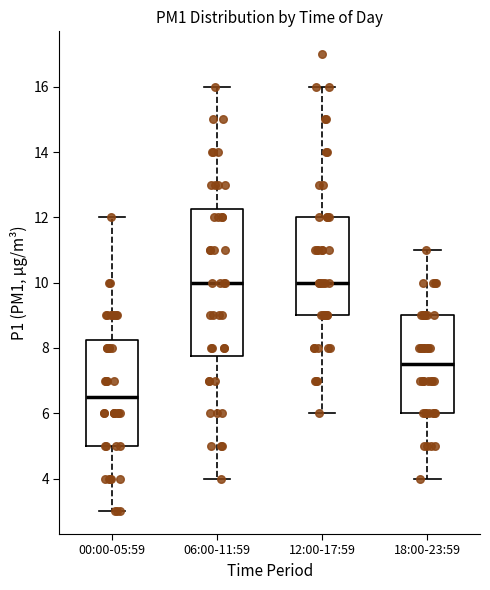

Reading left to right, transcribe this box plot: for each box, give where its median line is, the range the box spans, and where its two whiskers end, as read against the y-axis. The values are not printed on the chart, so give them approximately, as read against the axis.

00:00-05:59: median 6.6, box 5.0 to 8.2, whiskers 3.0 to 12.0
06:00-11:59: median 10.0, box 7.8 to 12.2, whiskers 4.0 to 16.0
12:00-17:59: median 10.0, box 9.0 to 12.0, whiskers 6.0 to 16.0
18:00-23:59: median 7.6, box 6.0 to 9.0, whiskers 4.0 to 11.0